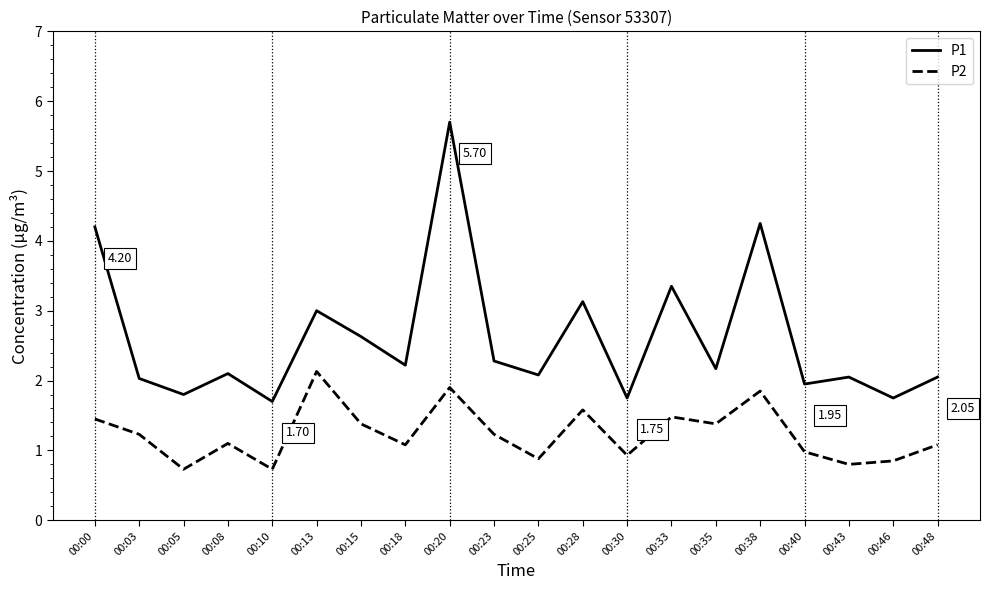

Is it true that P1 equals 5.6 at 00:38?

False